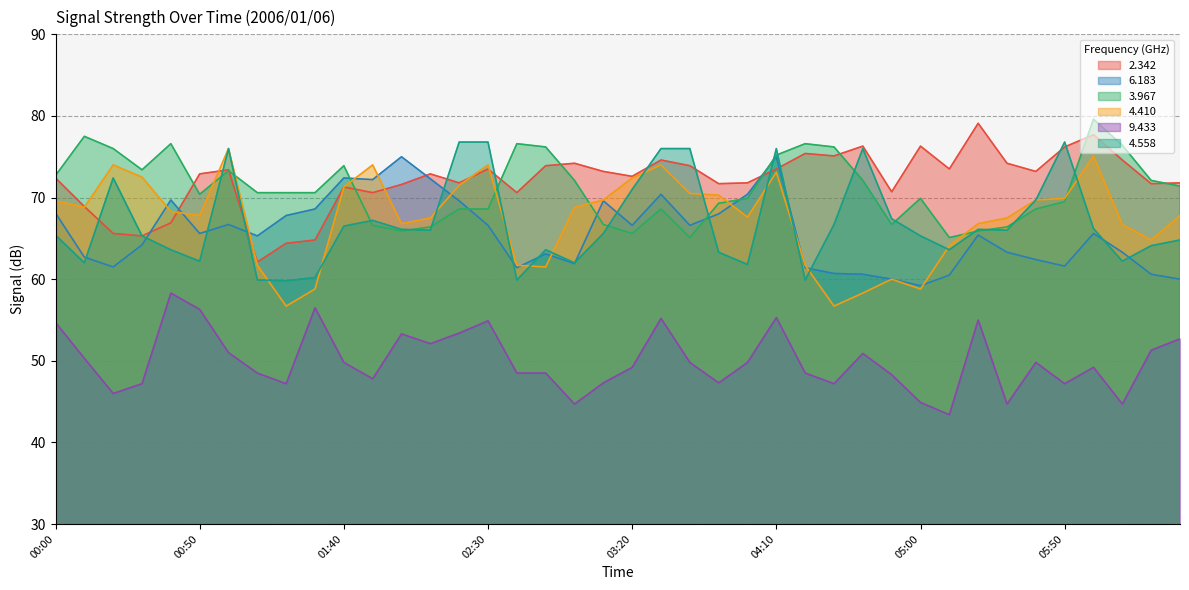

What is the average value of the 6.183 series?

65.6